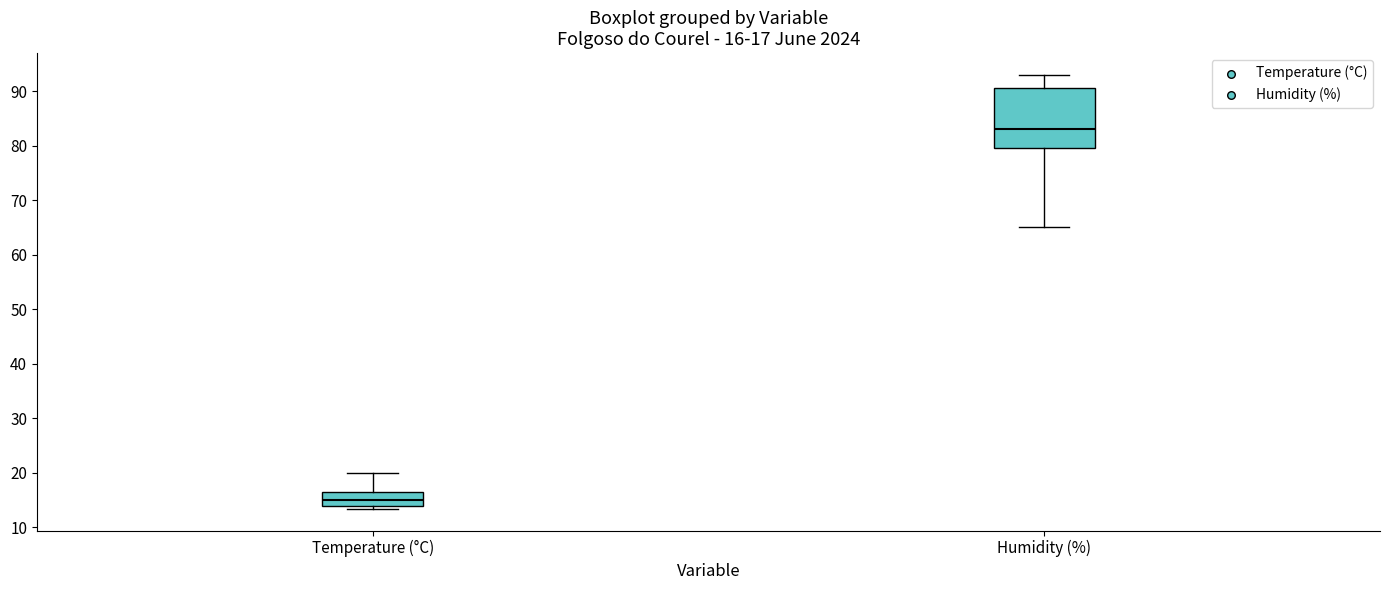

Which box has the highest median line?

Humidity (%)